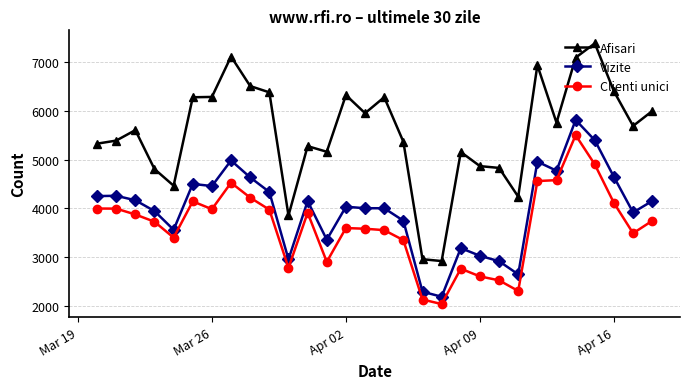

Which series has the largest range (max minus min)?

Afisari